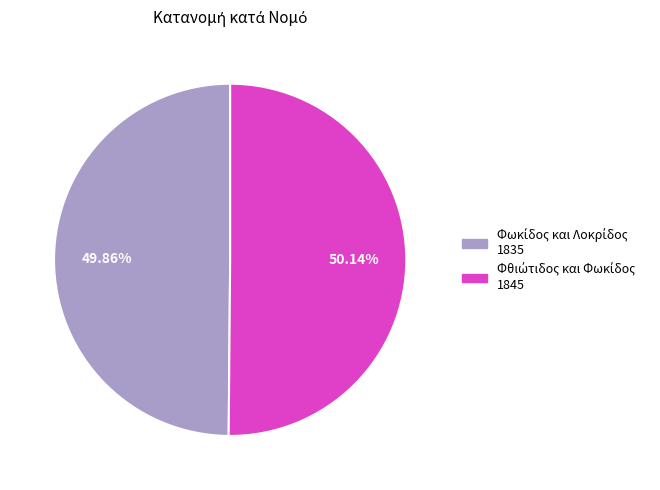

Does any single category account for the majority?

Yes